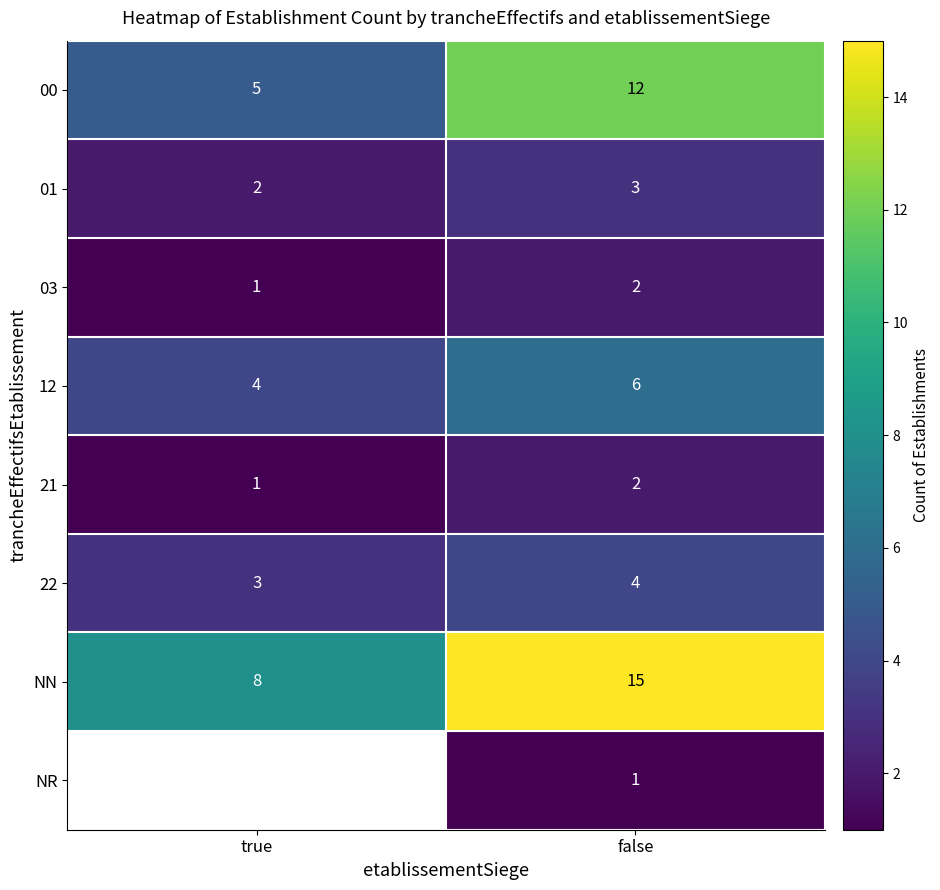

Is the value of 03 at false greater than the value of 22 at true?

No